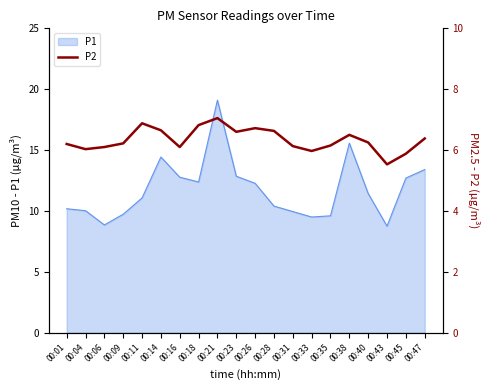

What is the difference between the values at 00:23 and 00:40?

0.3